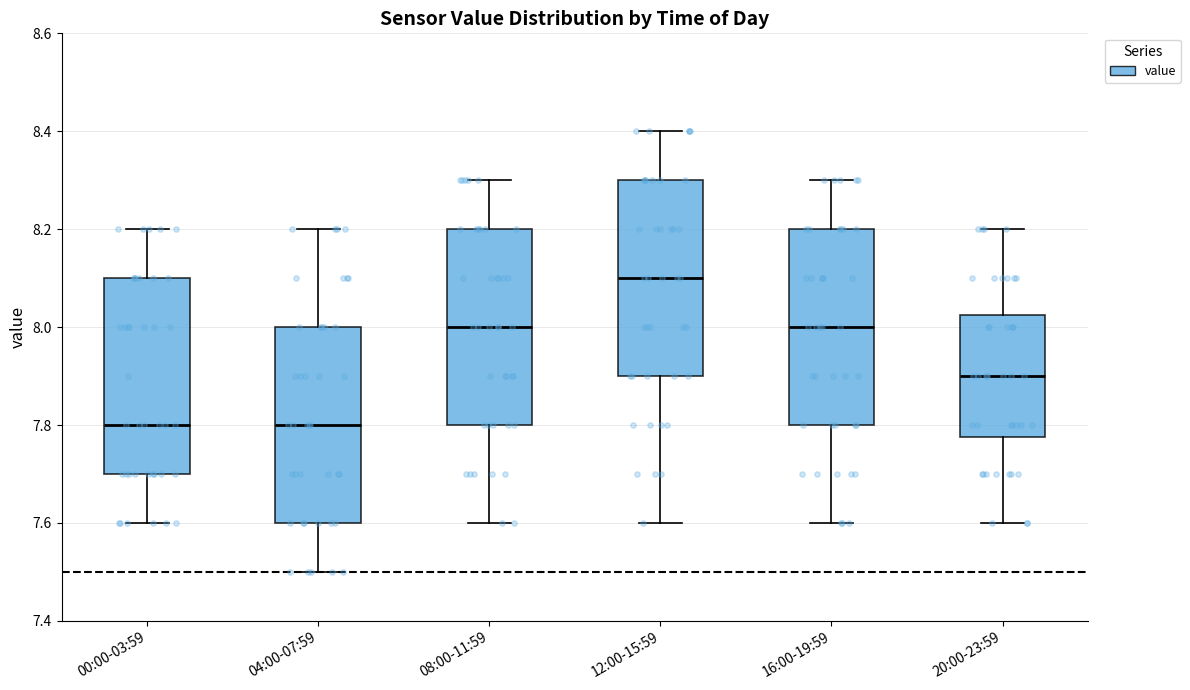

Which box has the highest median line?

12:00-15:59